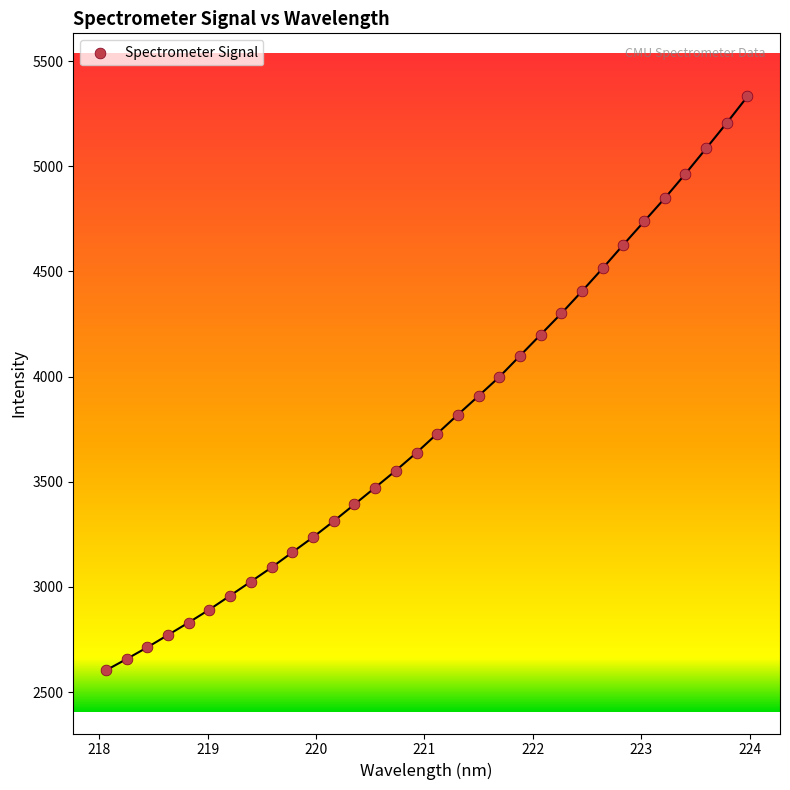

What is the range of X values (max minus min)?

5.9